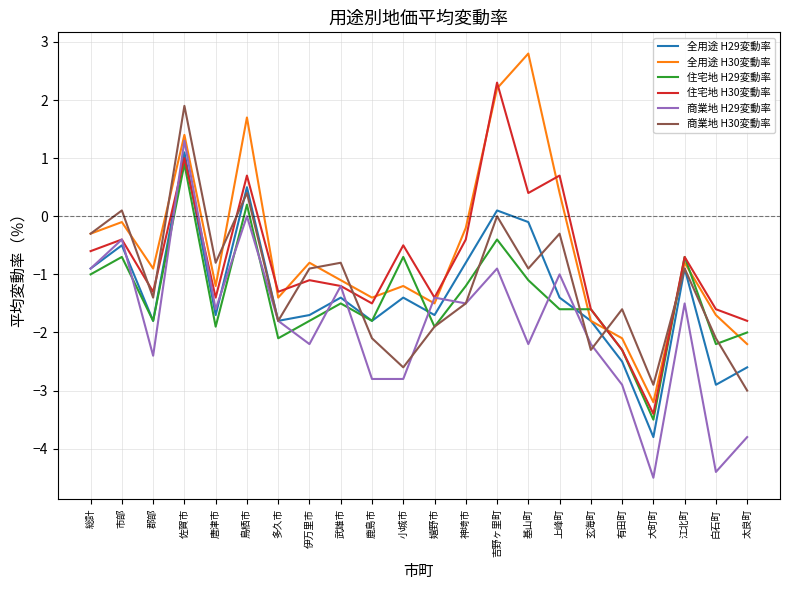

Reading left to right, list all the values displayed in this chart.

全用途 H29変動率: -0.9	-0.5	-1.8	1.1	-1.7	0.5	-1.8	-1.7	-1.4	-1.8	-1.4	-1.7	-0.8	0.1	-0.1	-1.4	-1.8	-2.5	-3.8	-0.9	-2.9	-2.6
全用途 H30変動率: -0.3	-0.1	-0.9	1.4	-1.2	1.7	-1.4	-0.8	-1.1	-1.4	-1.2	-1.5	-0.2	2.2	2.8	0.4	-1.8	-2.1	-3.2	-0.8	-1.7	-2.2
住宅地 H29変動率: -1.0	-0.7	-1.8	0.9	-1.9	0.2	-2.1	-1.8	-1.5	-1.8	-0.7	-1.9	-1.2	-0.4	-1.1	-1.6	-1.6	-2.3	-3.5	-0.7	-2.2	-2.0
住宅地 H30変動率: -0.6	-0.4	-1.3	1.0	-1.4	0.7	-1.3	-1.1	-1.2	-1.5	-0.5	-1.4	-0.4	2.3	0.4	0.7	-1.6	-2.3	-3.4	-0.7	-1.6	-1.8
商業地 H29変動率: -0.9	-0.4	-2.4	1.3	-1.6	0.0	-1.8	-2.2	-1.2	-2.8	-2.8	-1.4	-1.5	-0.9	-2.2	-1.0	-2.2	-2.9	-4.5	-1.5	-4.4	-3.8
商業地 H30変動率: -0.3	0.1	-1.4	1.9	-0.8	0.4	-1.8	-0.9	-0.8	-2.1	-2.6	-1.9	-1.5	0.0	-0.9	-0.3	-2.3	-1.6	-2.9	-0.9	-2.1	-3.0